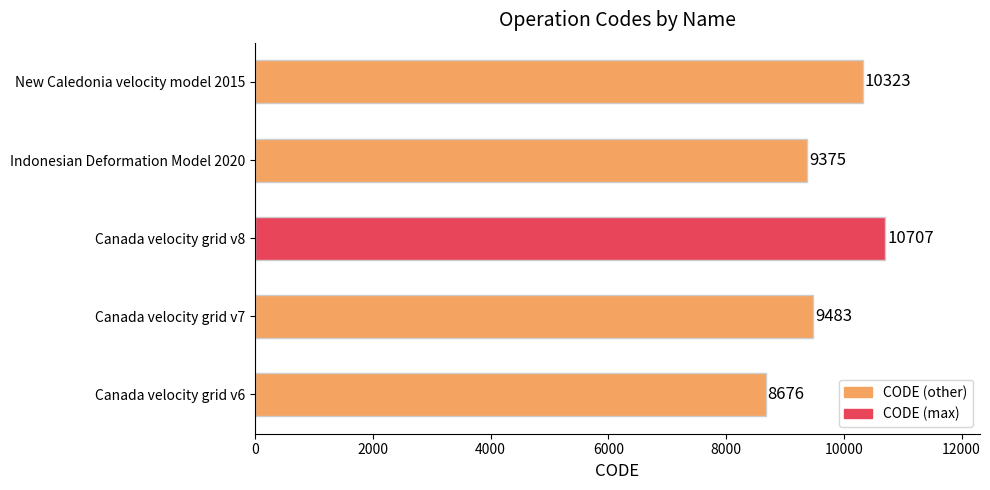

What is the sum of all values?

48564